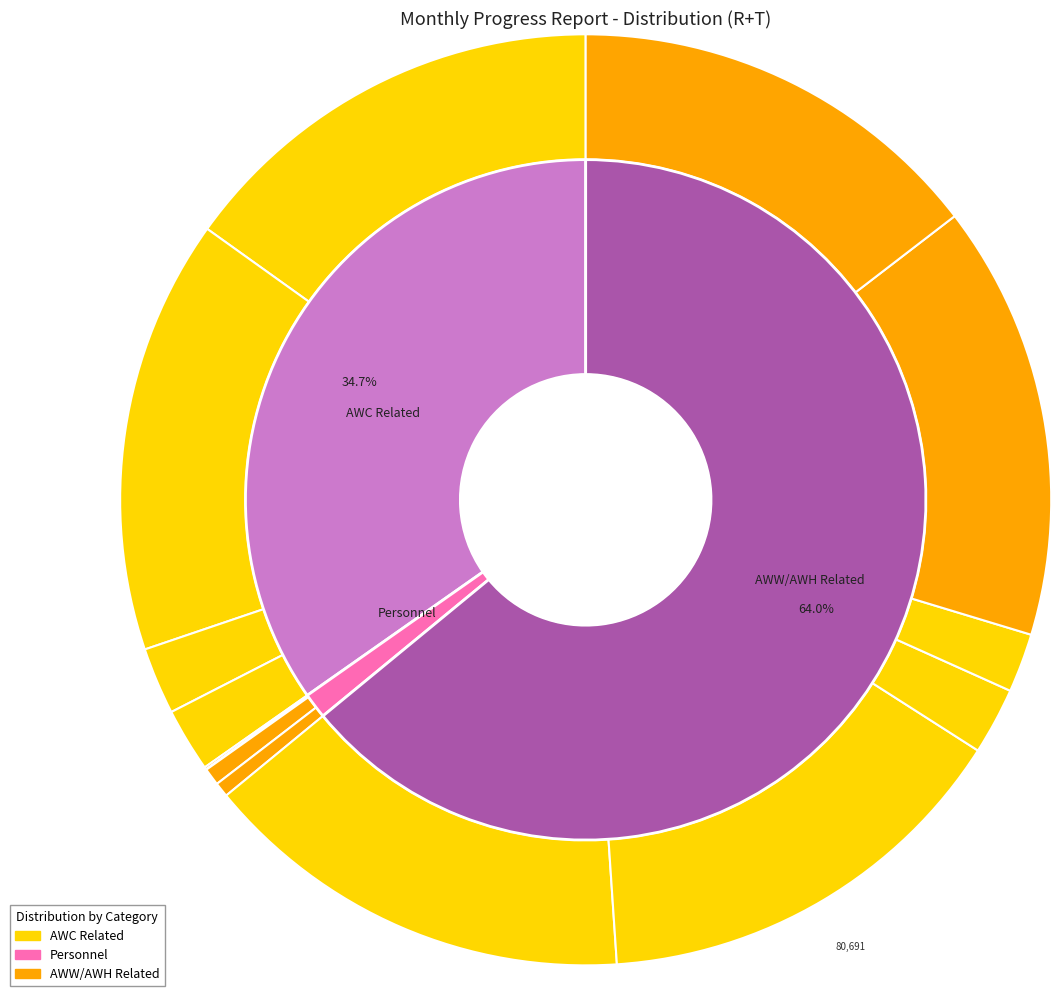

Does Mini AWC Func. account for over 50% of the chart?

No